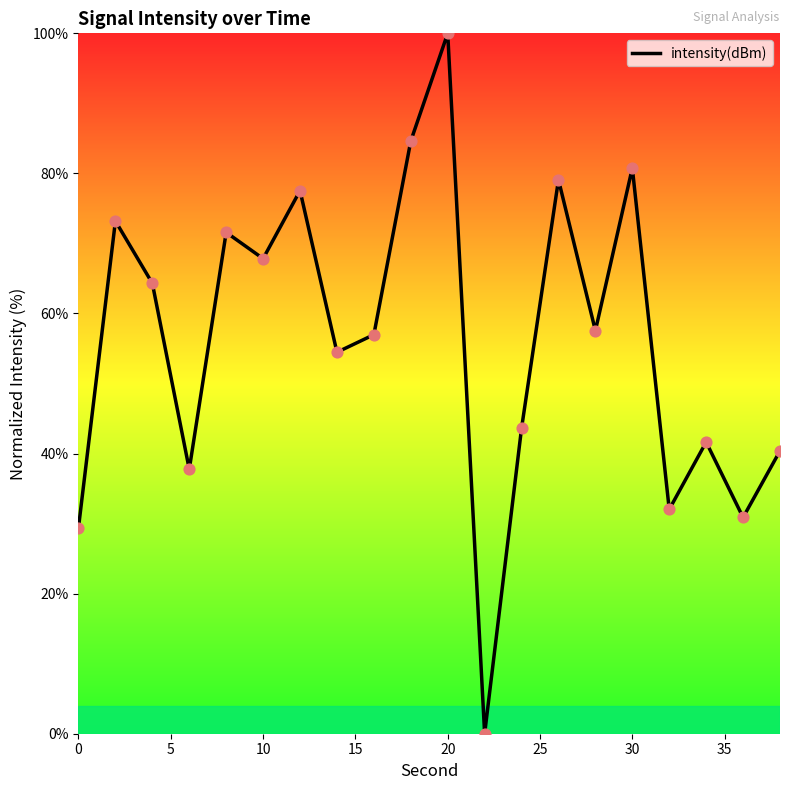

What is the maximum value shown in the chart?

100.0